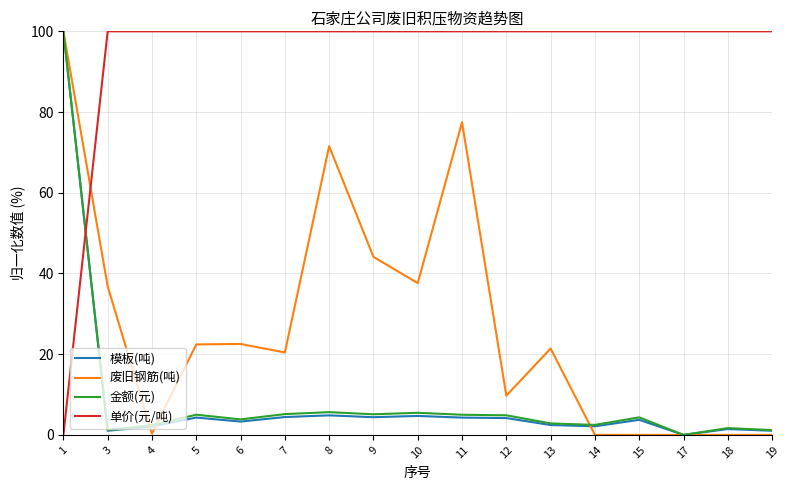

What value does the 单价(元/吨) series have at 10?

100.0